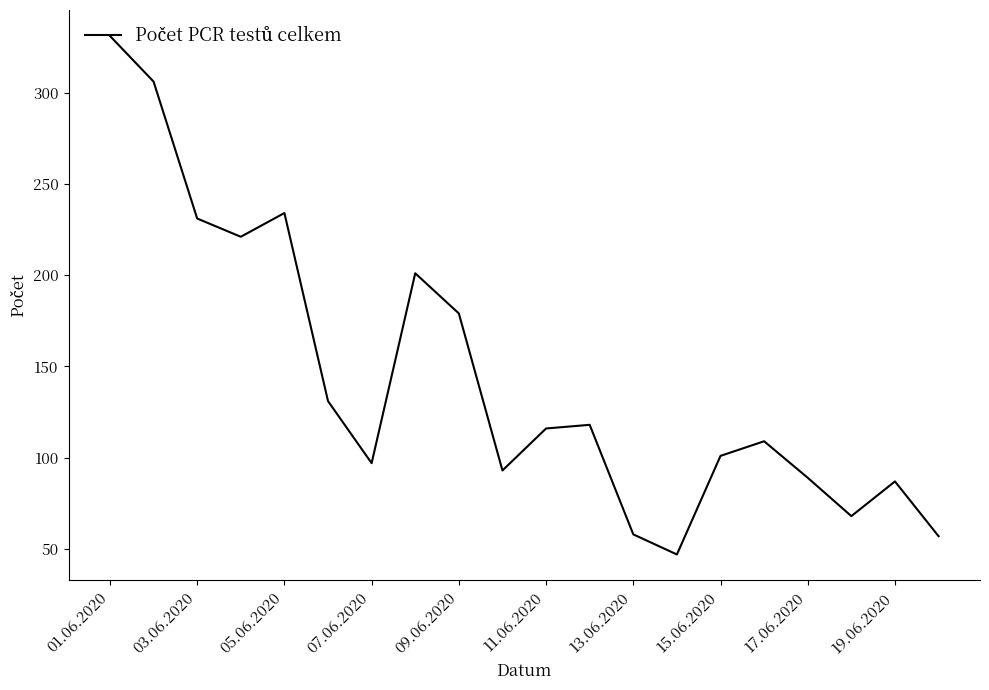

What is the difference between the maximum and minimum values?

284